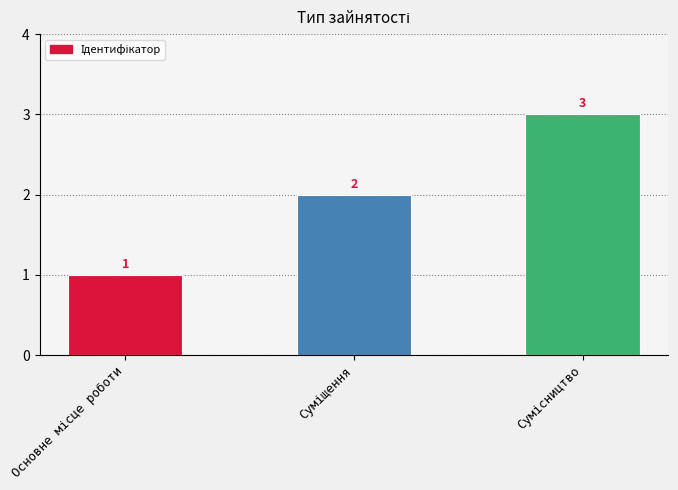

What is the value of the 3rd bar from the left?

3